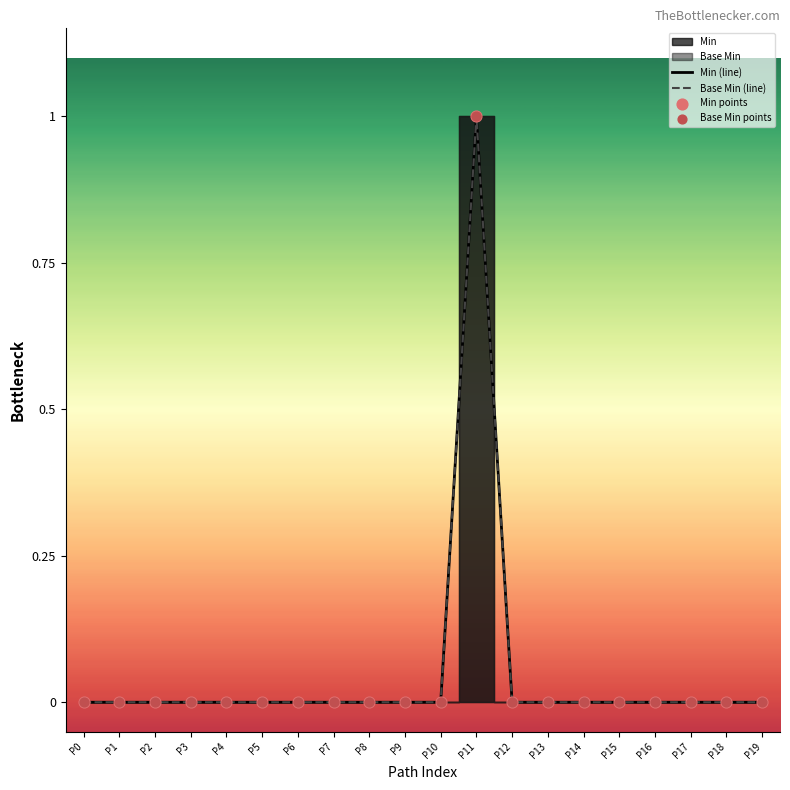

Which series contains the highest Y value?

Min (line)